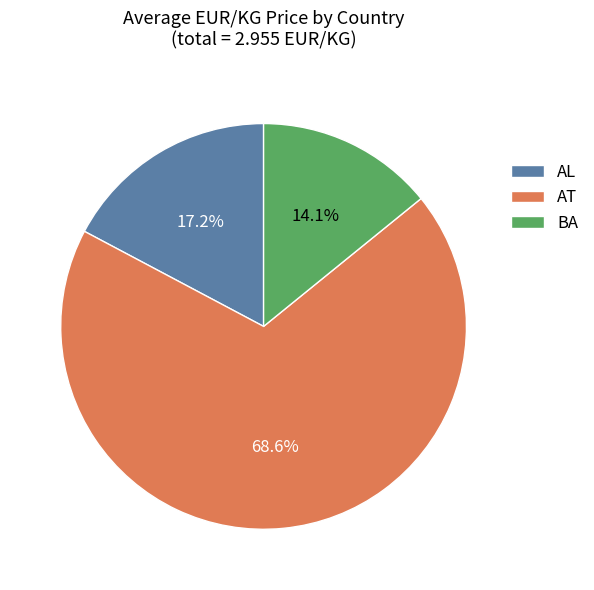

Is there any slice that represents more than half of the pie?

Yes